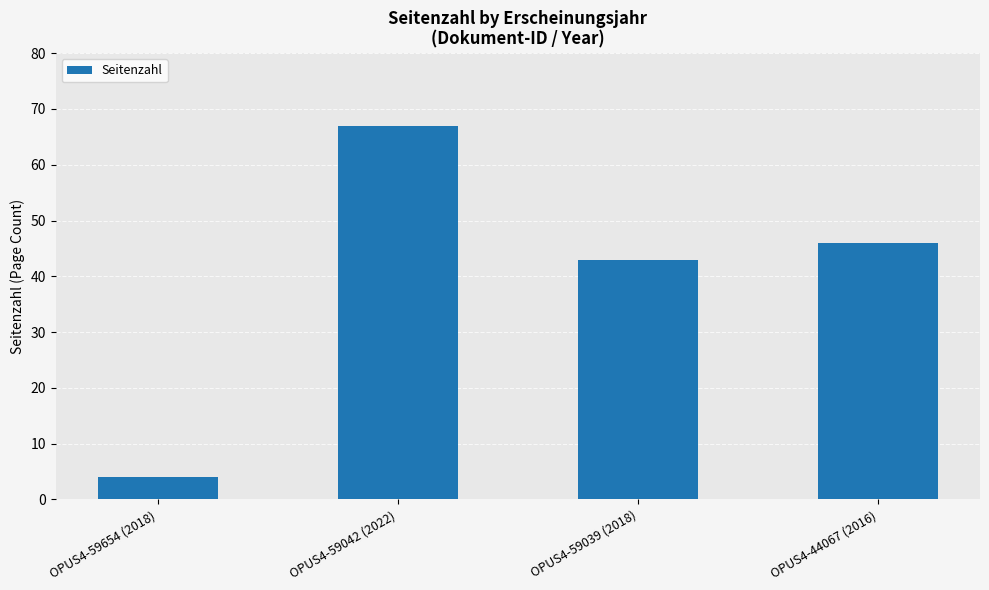

List the labels in order of value, smallest first.

OPUS4-59654 (2018), OPUS4-59039 (2018), OPUS4-44067 (2016), OPUS4-59042 (2022)